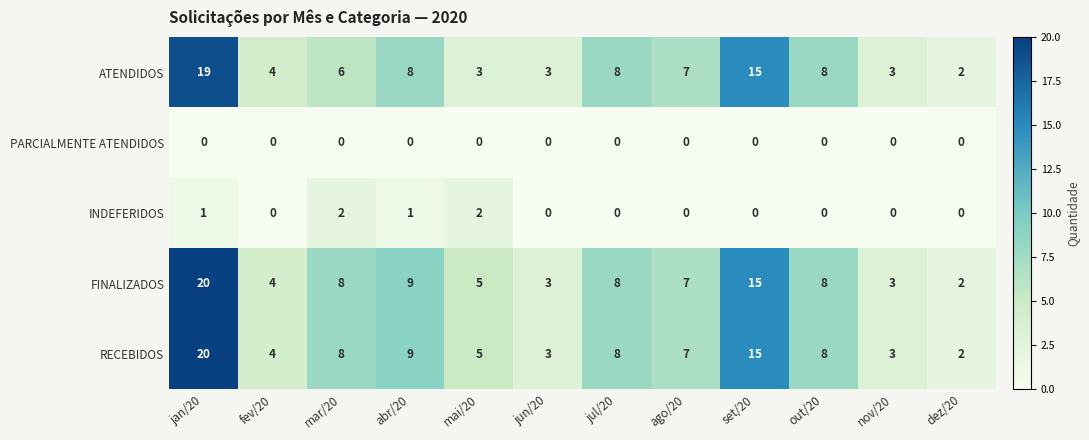

Which label corresponds to the largest value in the chart?

jan/20